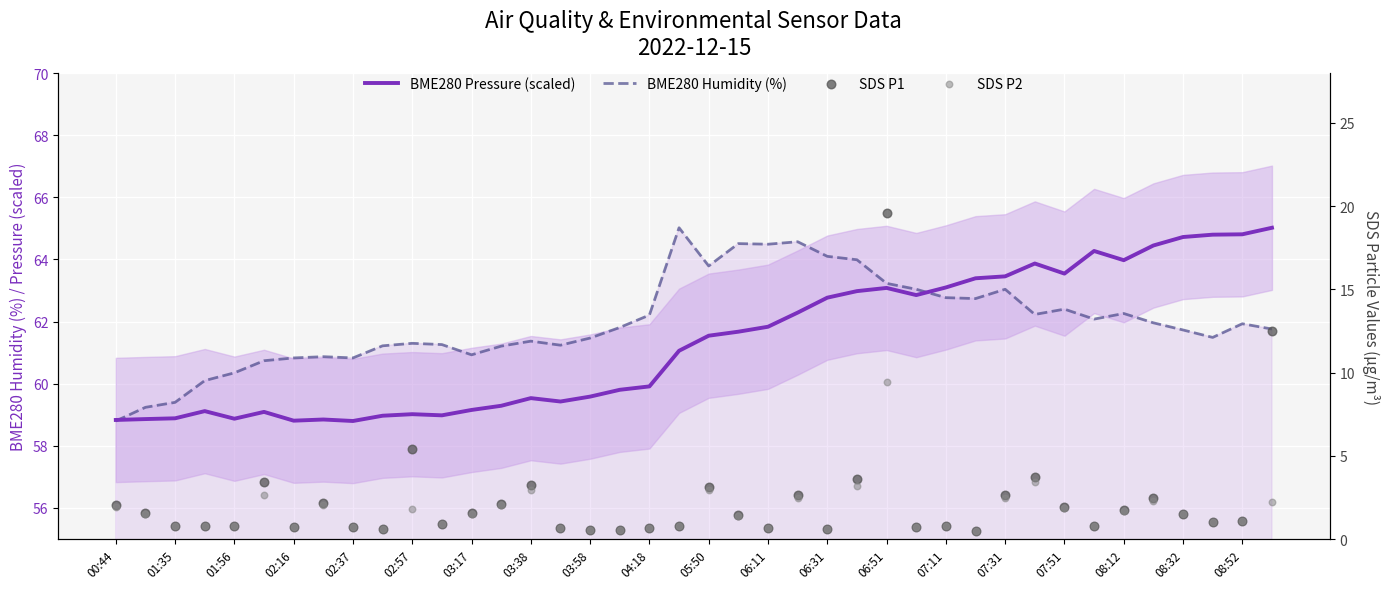

Is the value of BME280 Humidity (%) at 03:17 greater than the value of SDS P2 at 31?

Yes